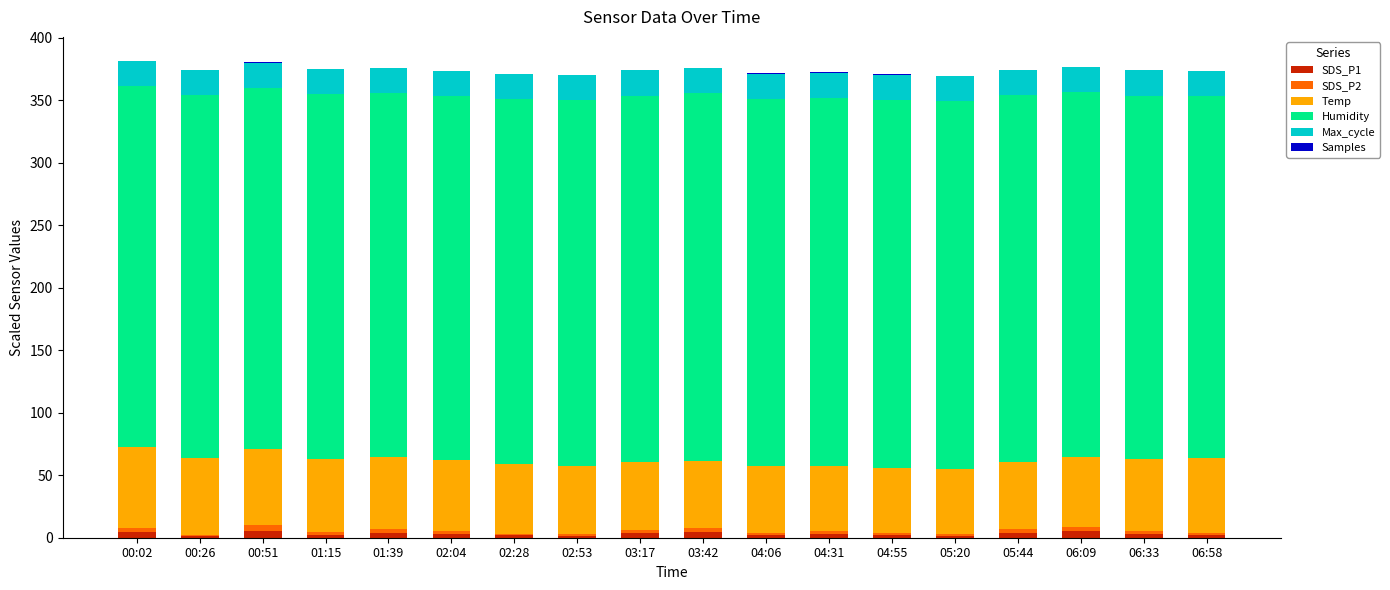

What is the sum of all SDS_P1 values?

55.0